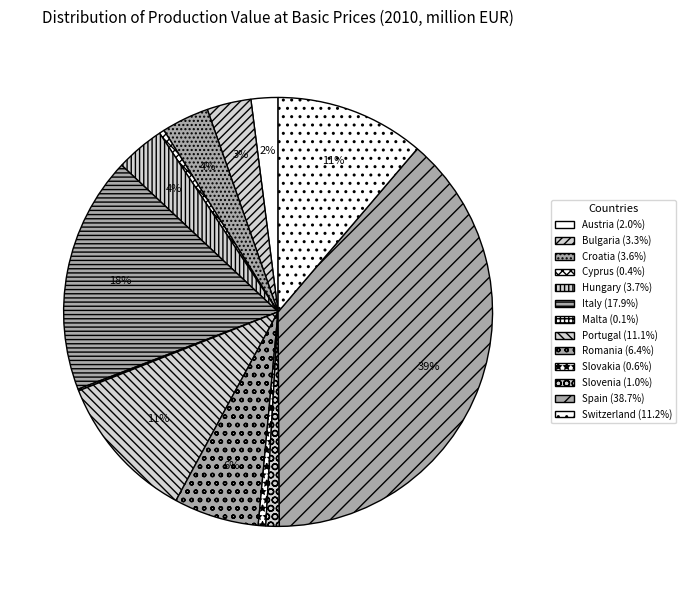

Which category has the biggest portion of the pie?

Spain